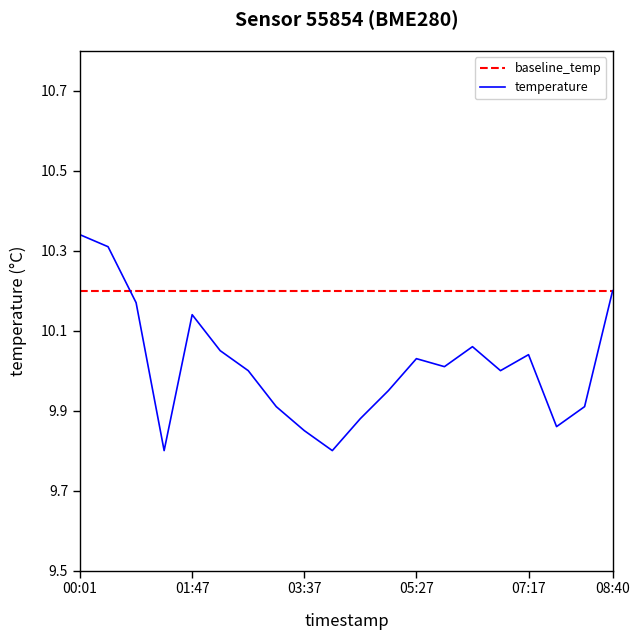

Does the chart display data point markers on the line(s)?

No